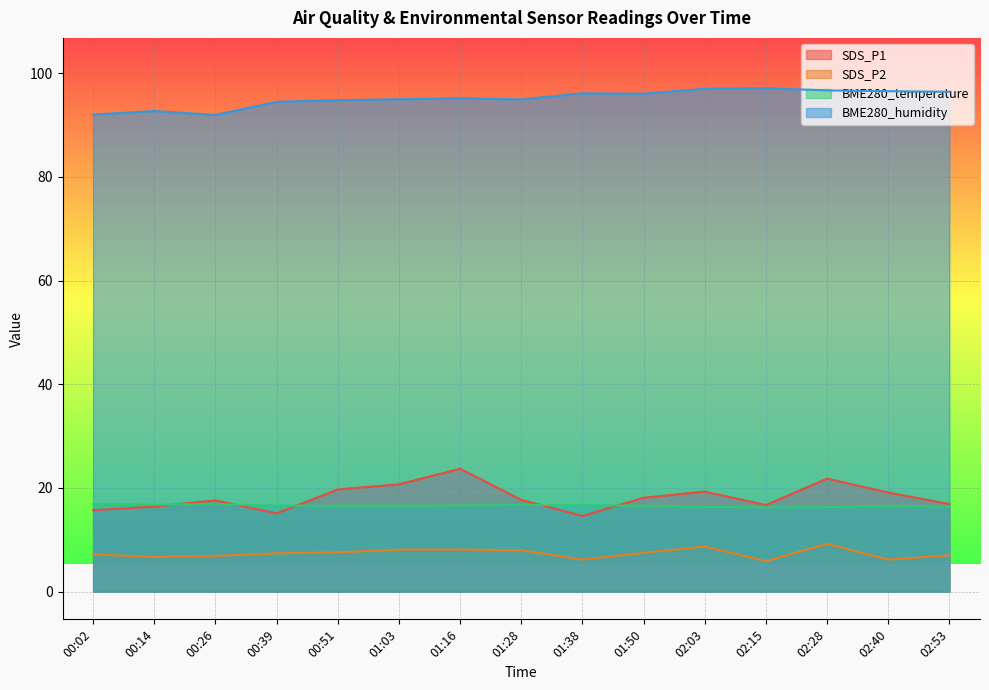

What is the highest value of the SDS_P2 series?

9.2